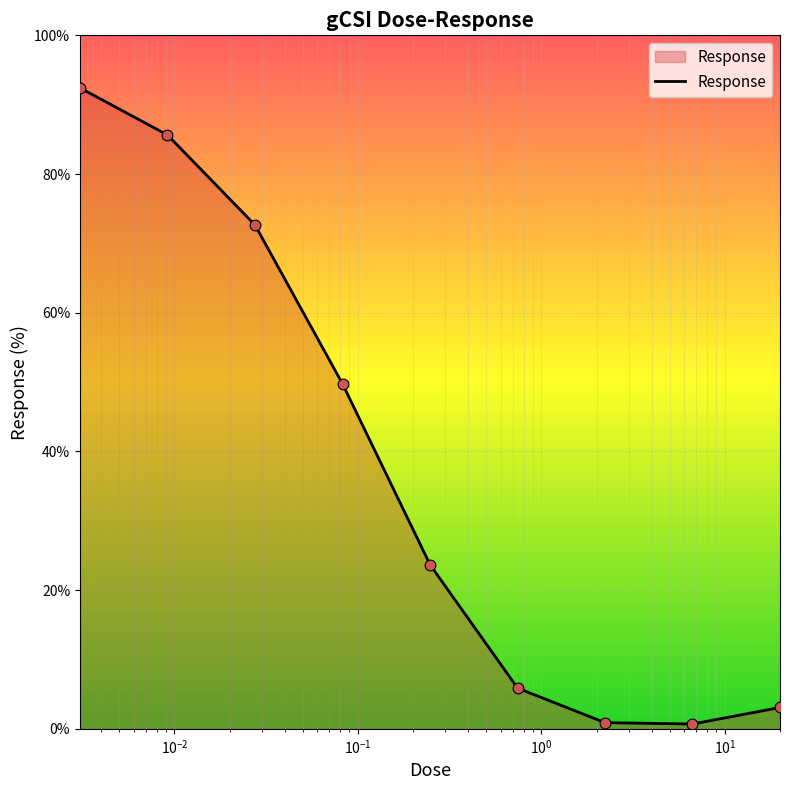

What is the greatest value displayed?

92.4